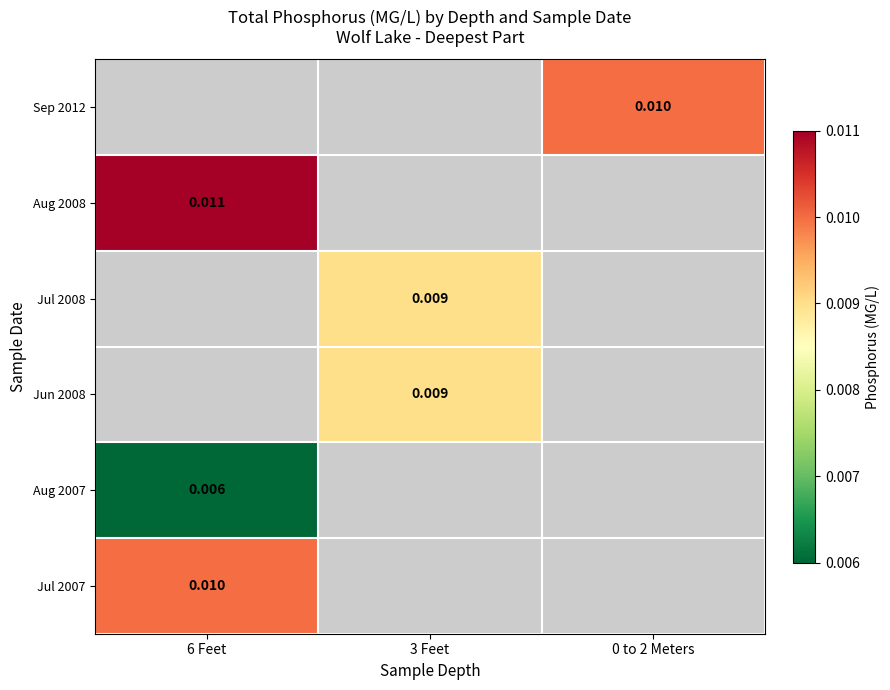

Which series has the largest range (max minus min)?

Jul 2007